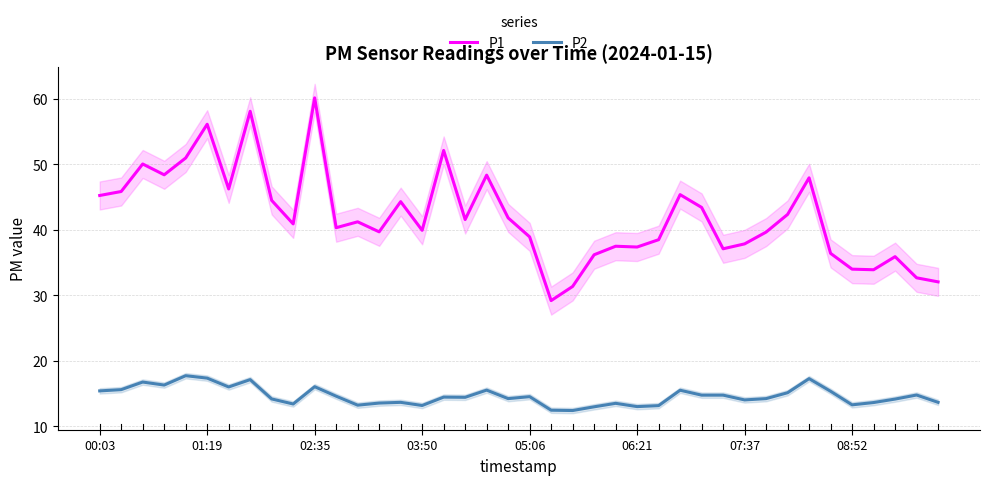

How many series are shown in this chart?

2